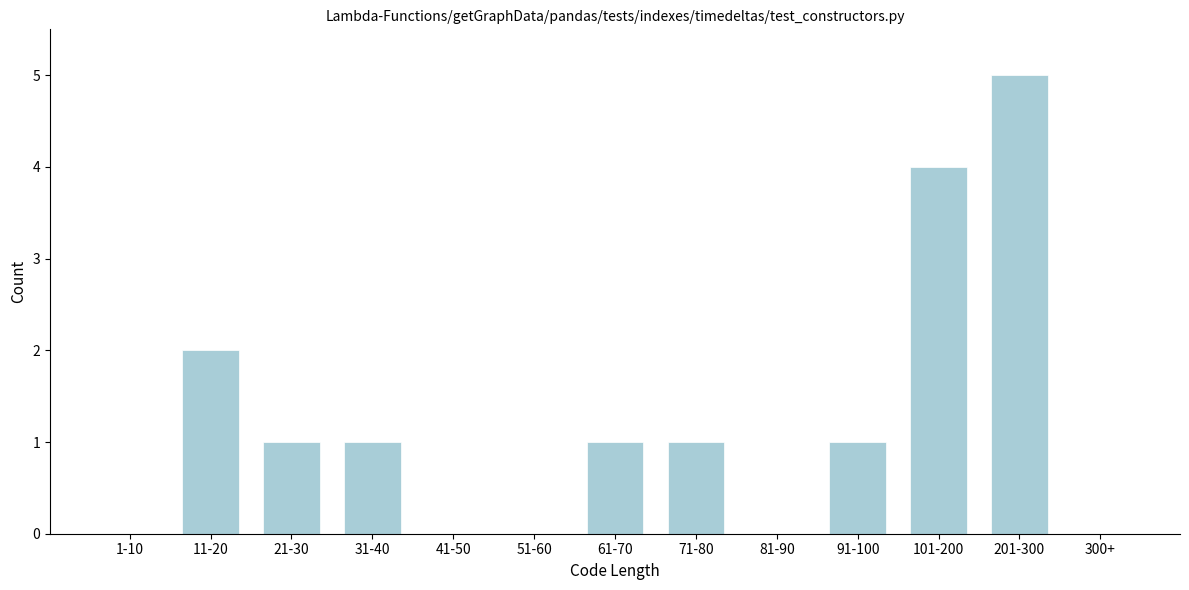

Reading left to right, what are all the values shown in this chart?

1-10=0	11-20=2	21-30=1	31-40=1	41-50=0	51-60=0	61-70=1	71-80=1	81-90=0	91-100=1	101-200=4	201-300=5	300+=0